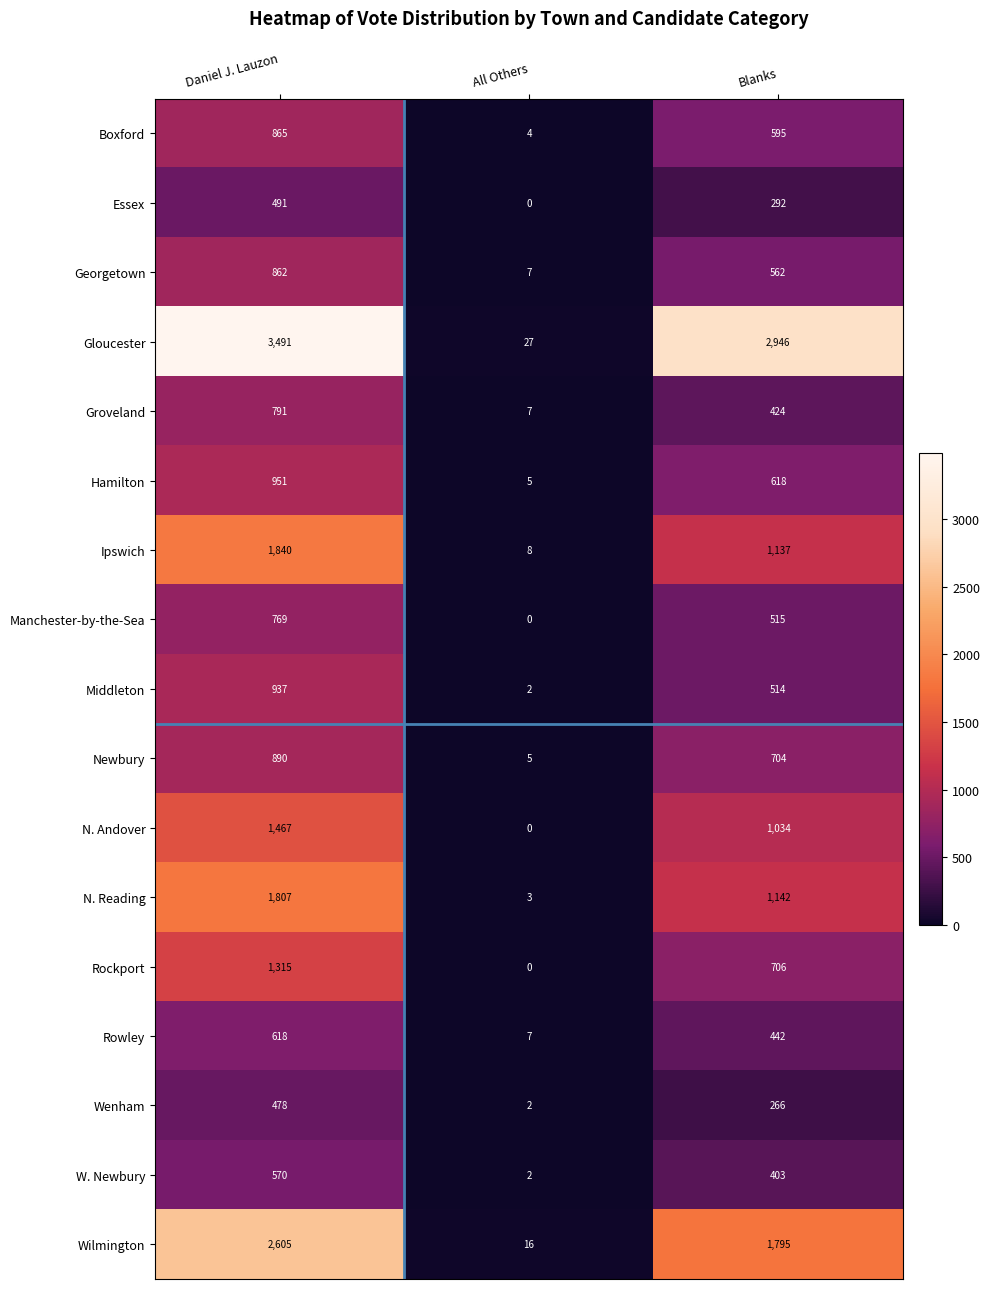

What is the spread (max minus min) of values at Blanks?

2680